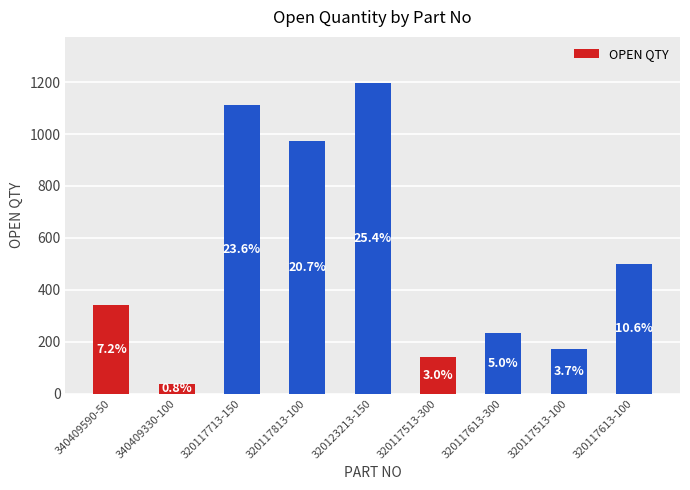

Does the chart contain stacked bars?

No